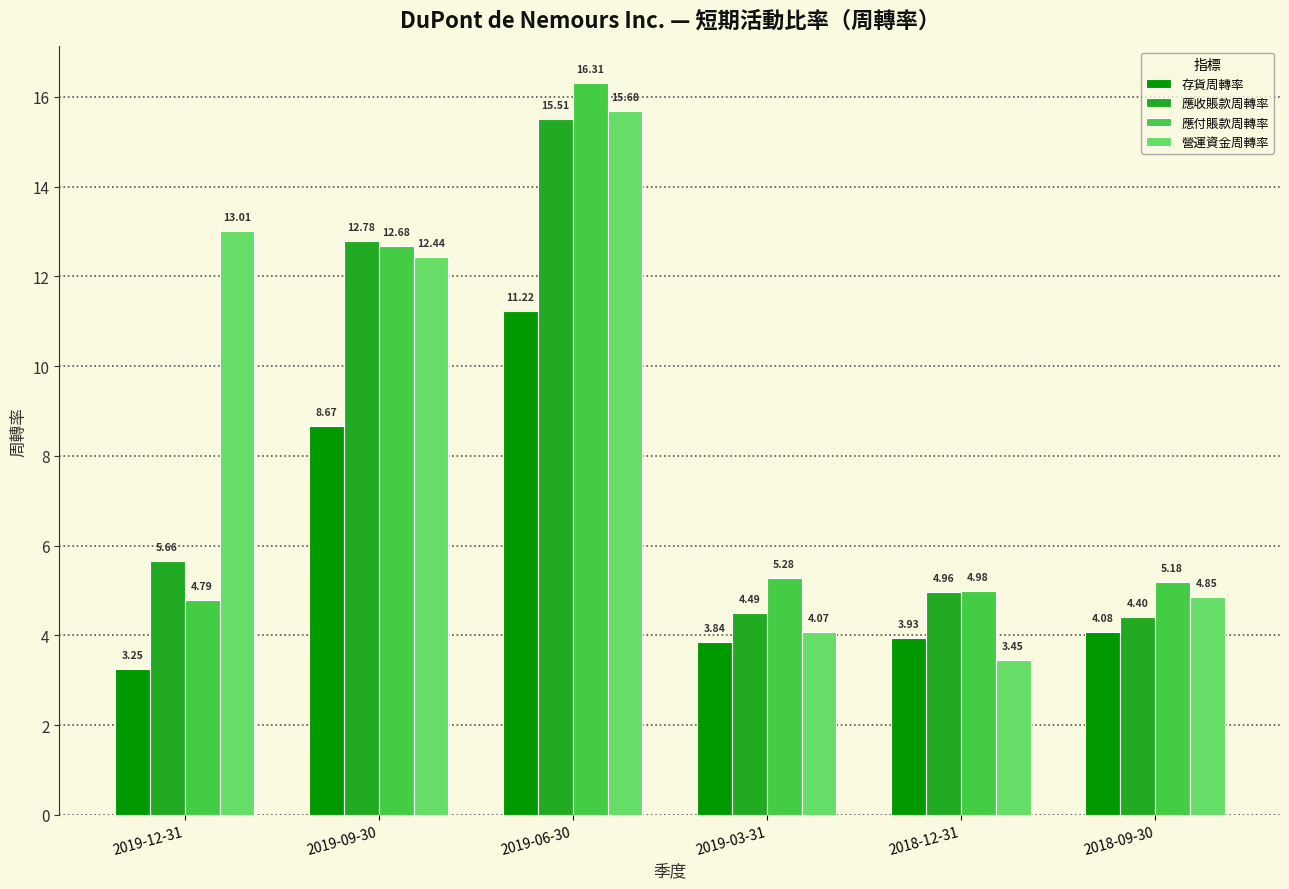

At which label does 存貨周轉率 reach its minimum?

2019-12-31